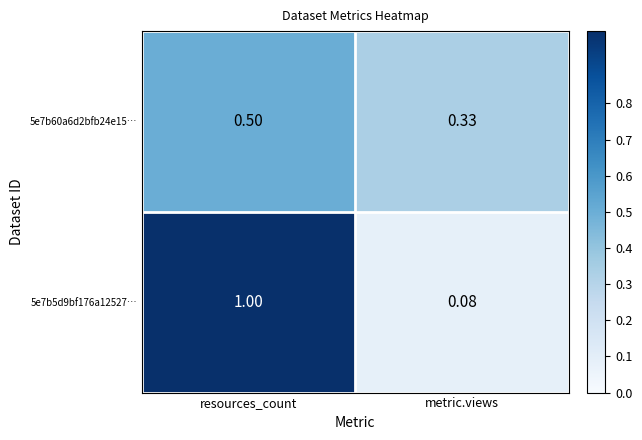

At which category is the sum across all series the highest?

resources_count